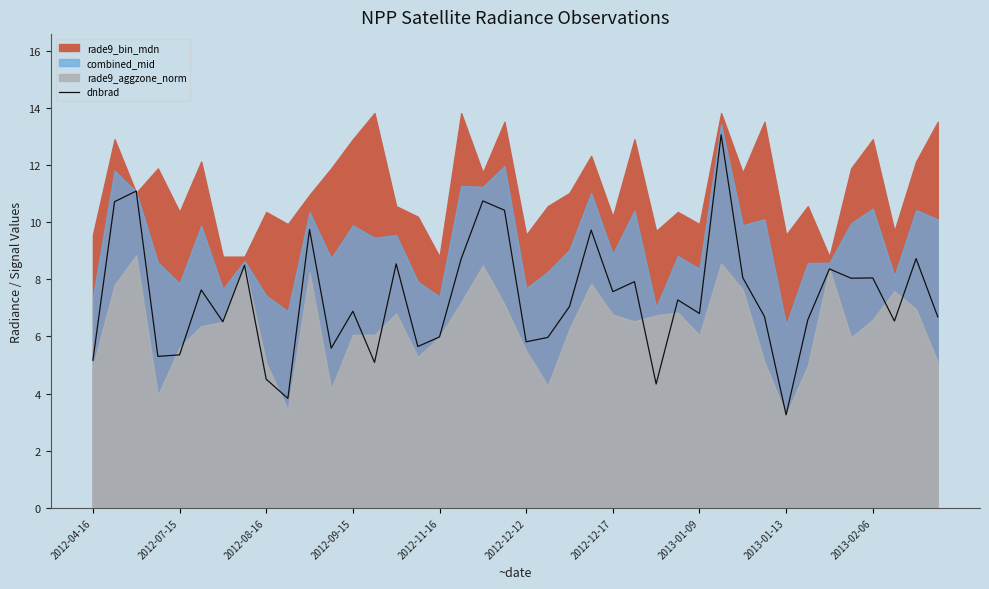

How many values are below 7?

20